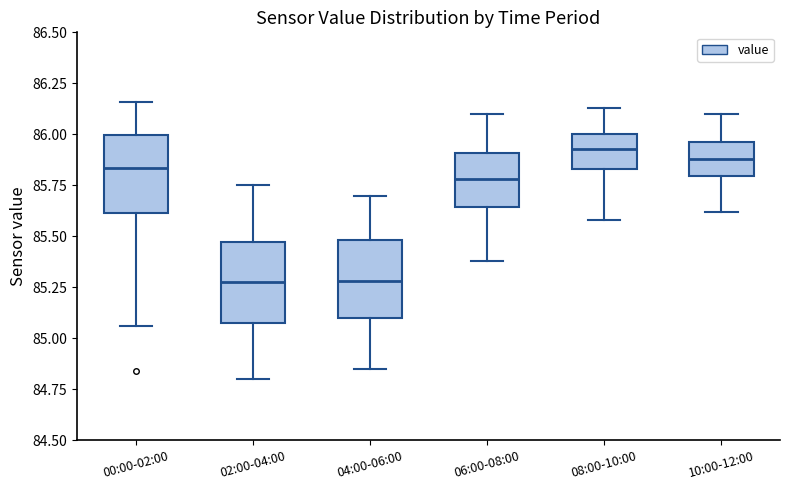

Reading left to right, transcribe this box plot: for each box, give where its median line is, the range the box spans, and where its two whiskers end, as read against the y-axis. The values are not printed on the chart, so give them approximately, as read against the axis.

00:00-02:00: median 85.85, box 85.60 to 86.00, whiskers 85.05 to 86.15
02:00-04:00: median 85.30, box 85.10 to 85.45, whiskers 84.80 to 85.75
04:00-06:00: median 85.30, box 85.10 to 85.50, whiskers 84.85 to 85.70
06:00-08:00: median 85.80, box 85.65 to 85.90, whiskers 85.40 to 86.10
08:00-10:00: median 85.95, box 85.85 to 86.00, whiskers 85.60 to 86.15
10:00-12:00: median 85.90, box 85.80 to 85.95, whiskers 85.60 to 86.10